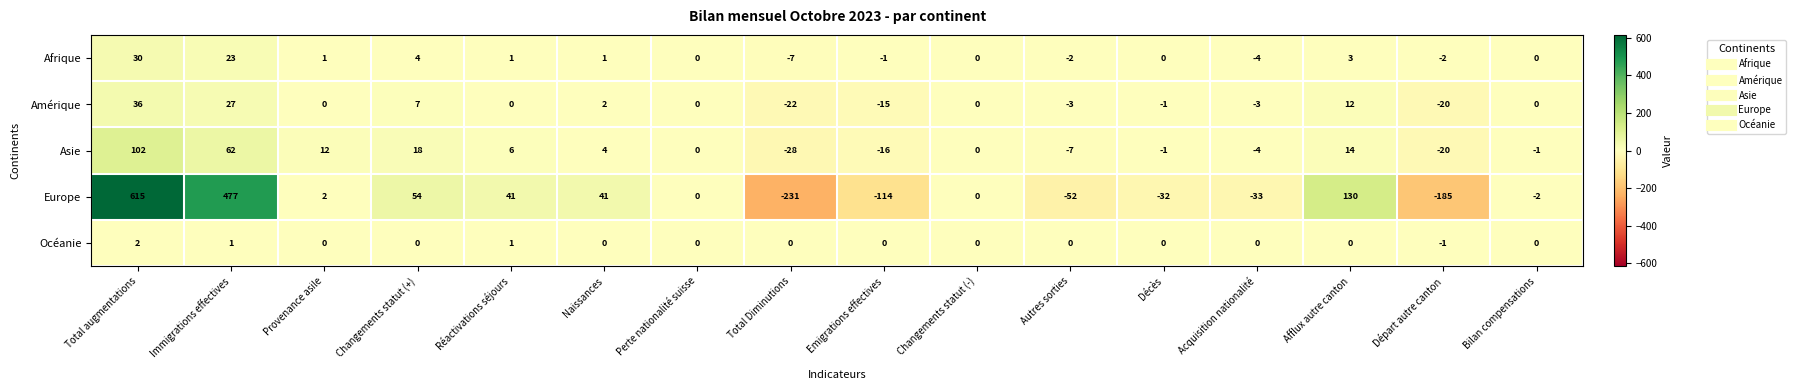

What is the spread (max minus min) of values at Immigrations effectives?

476